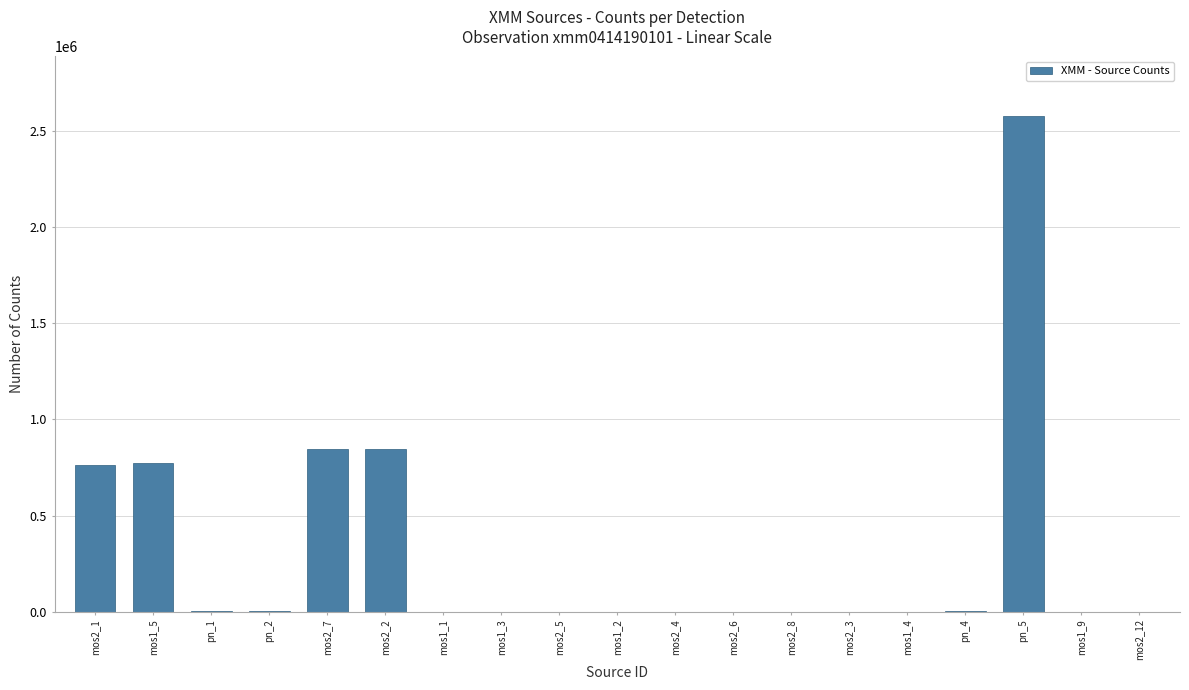

What is the sum of all values?

5828788.7